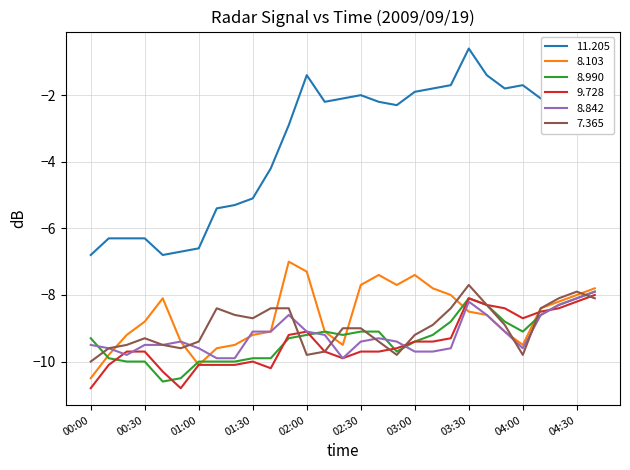

True or false: 9.728 and 11.205 intersect in this chart.

False